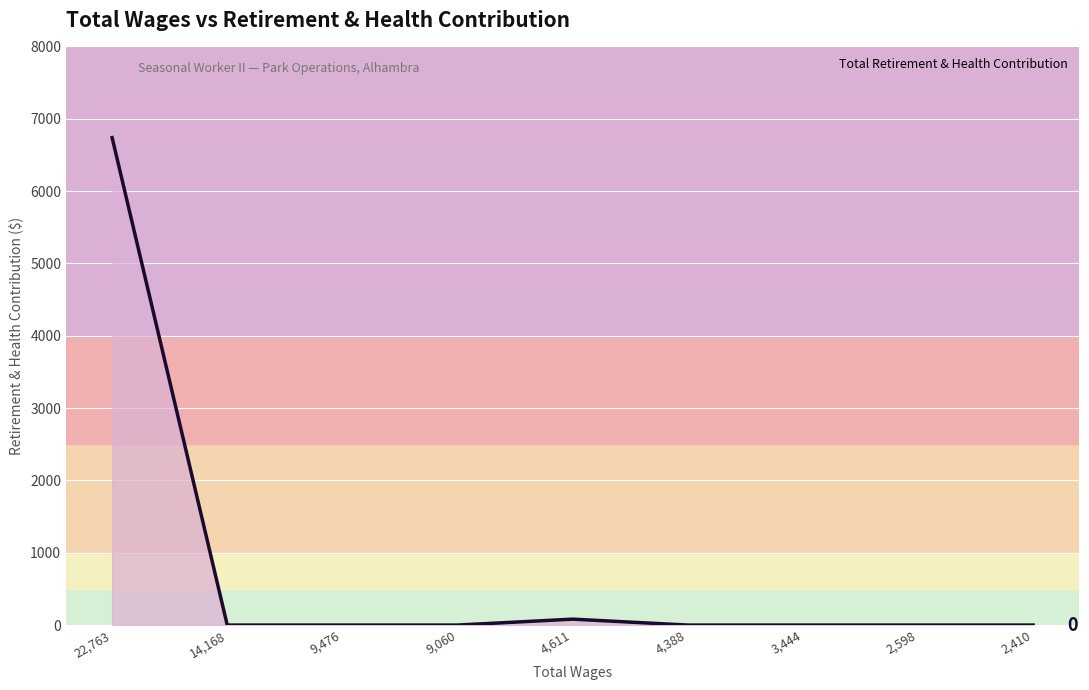

Reading left to right, transcribe all the data shown in this chart.

22,763=6739	14,168=0	9,476=0	9,060=0	4,611=82	4,388=0	3,444=0	2,598=0	2,410=0